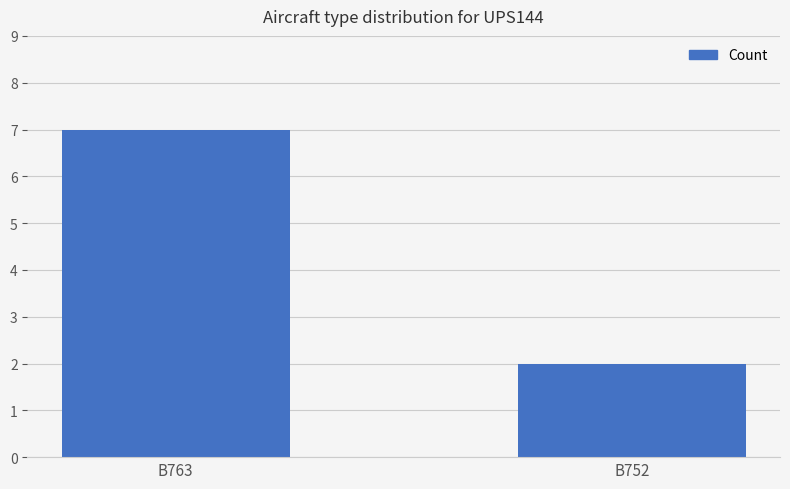

What is the change in value from B763 to B752?

-5